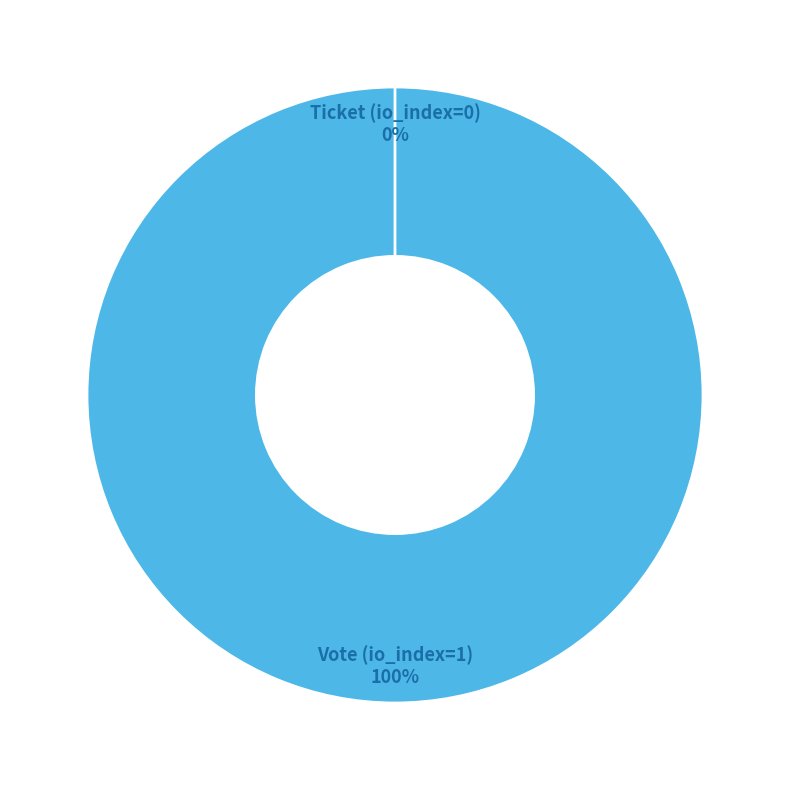

To the nearest percent, what is the average slice percentage?

50%